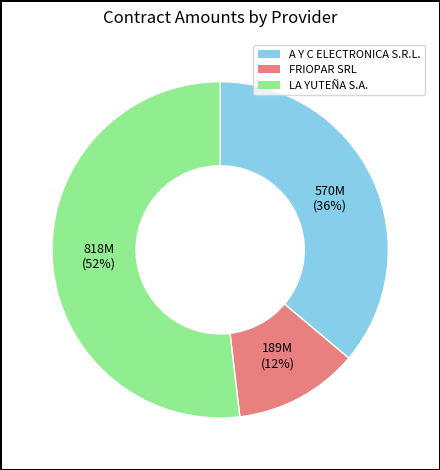

Combined, do A Y C ELECTRONICA S.R.L. and LA YUTEÑA S.A. account for over 50%?

Yes